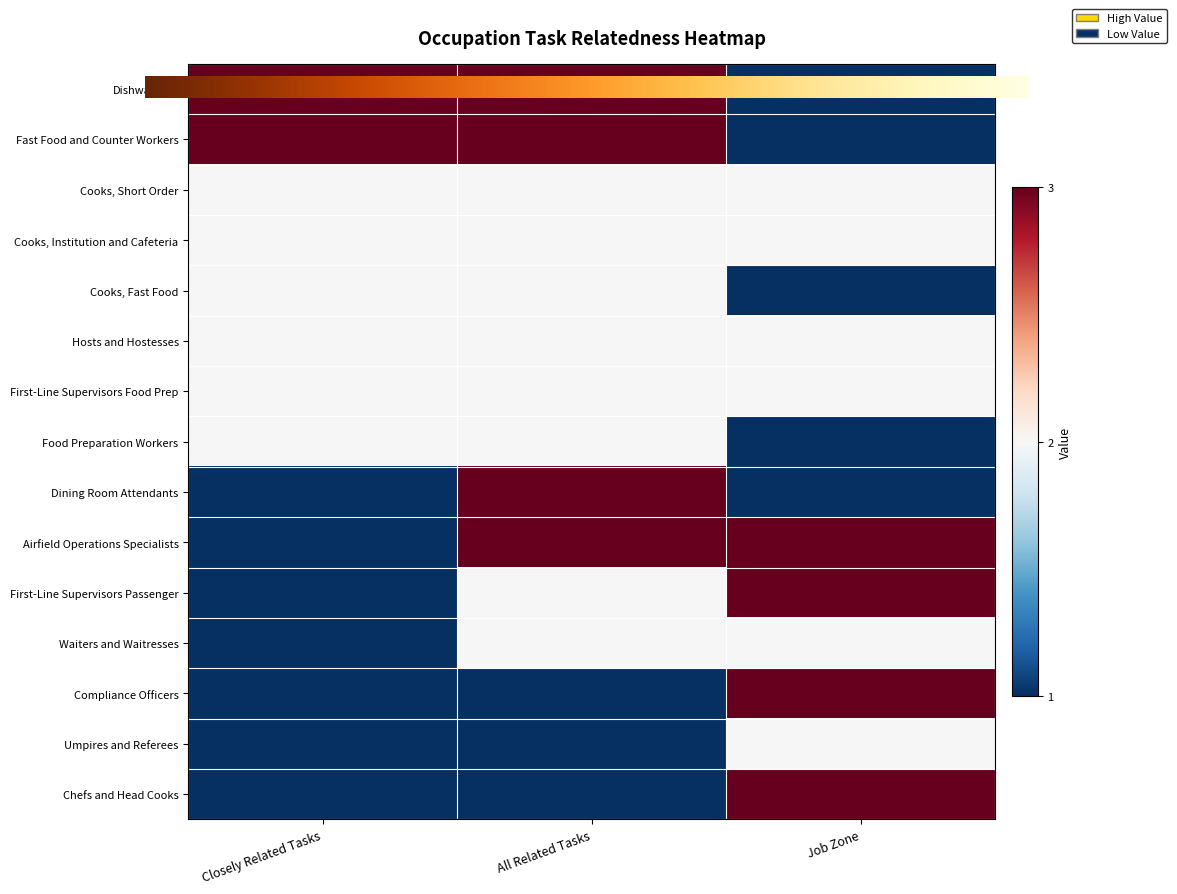

At how many categories does at least one series exceed 1?

3